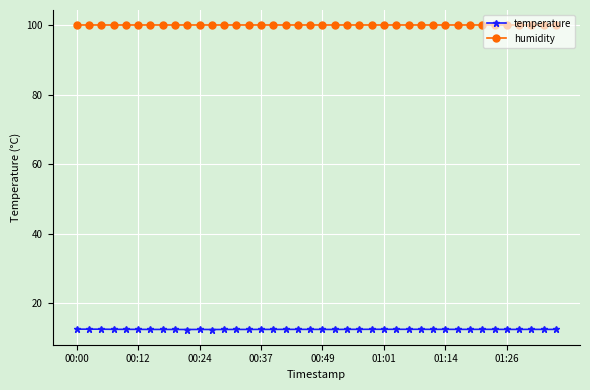

How many lines are shown in the chart?

2